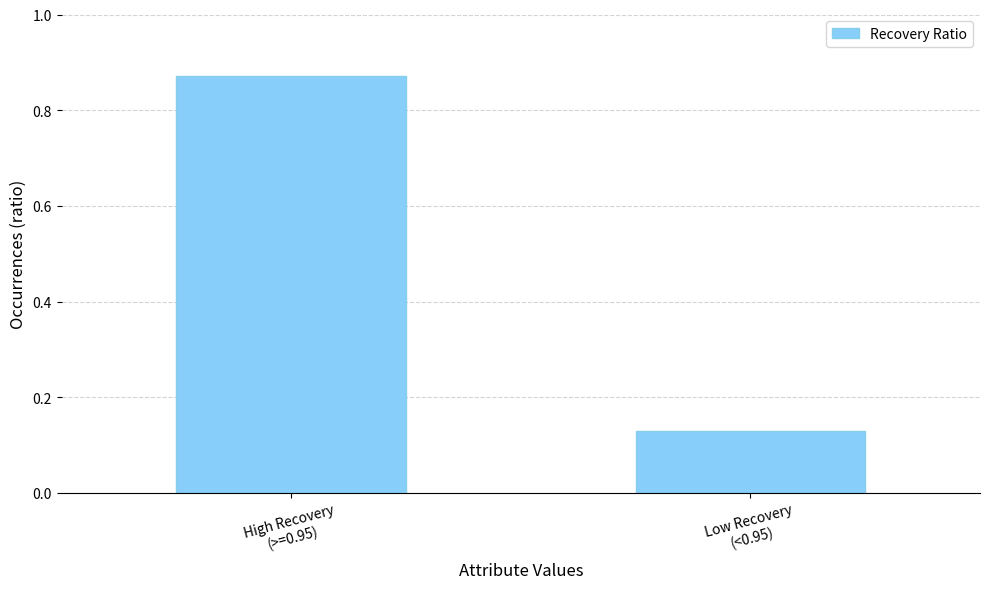

What is the sum of all values?

1.0